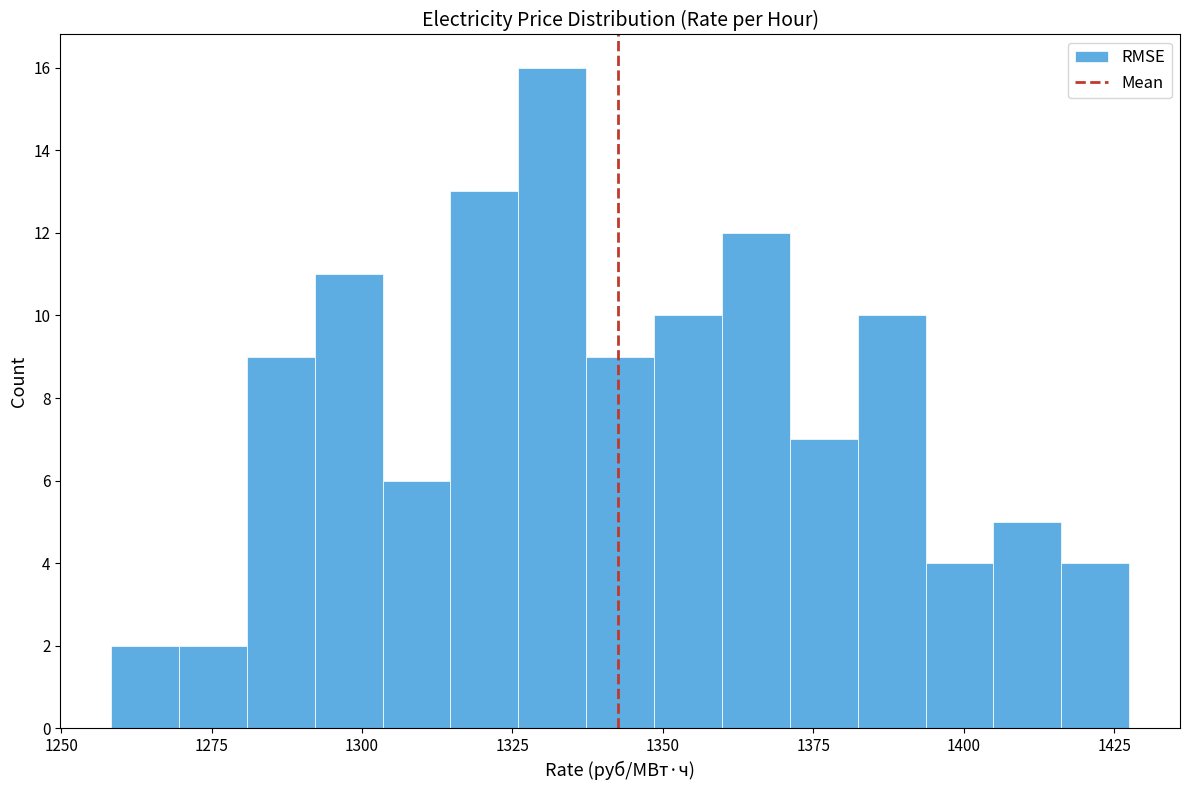

Read against the x-axis, roughly where is the centre of the tallest bar?

1330